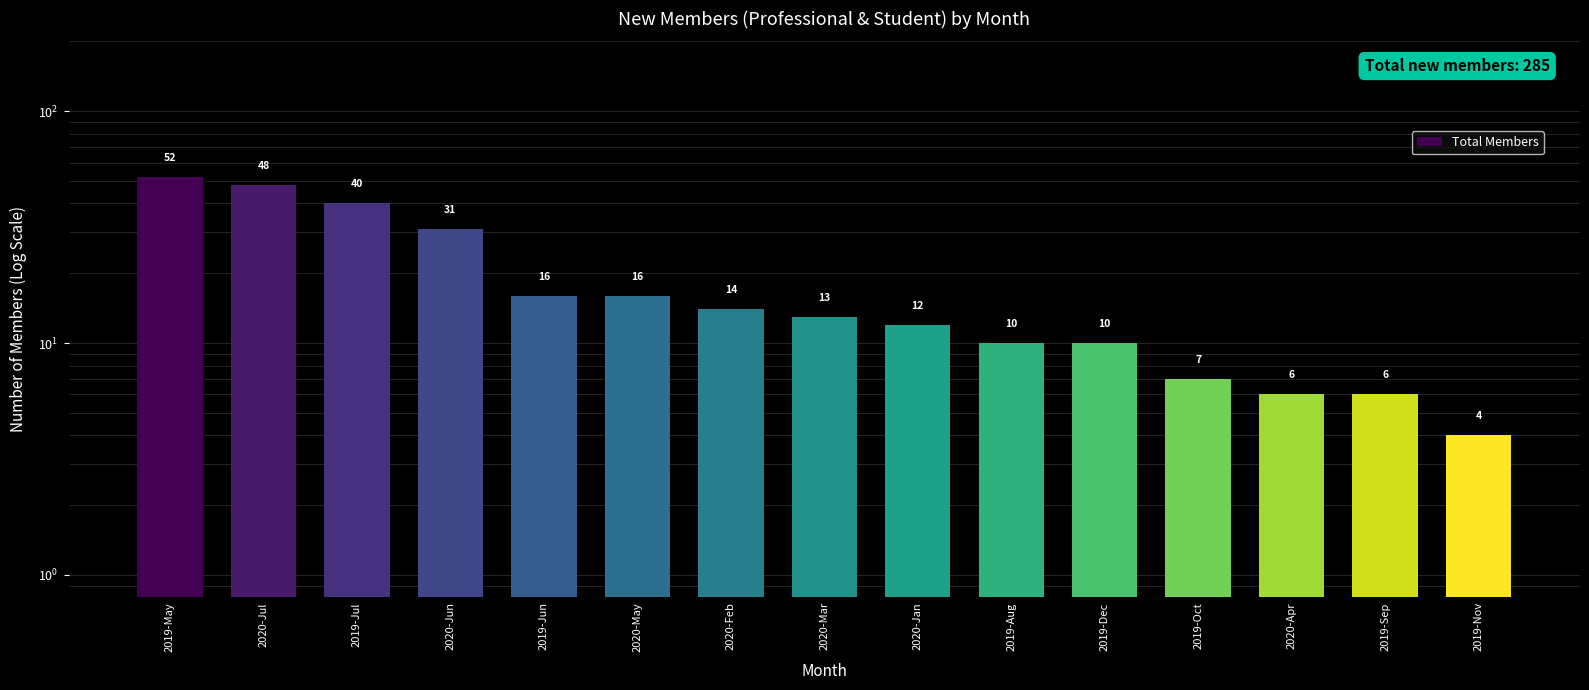

Count the number of data series in this chart.

1